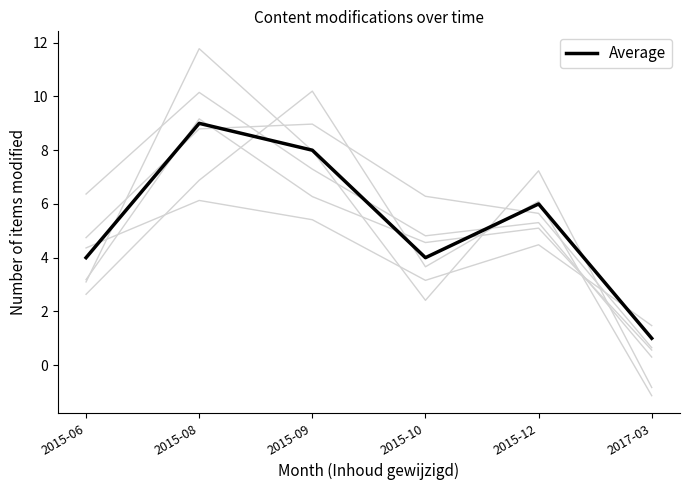

Reading right to left, transcribe all the data shown in this chart.

2017-03=1	2015-12=6	2015-10=4	2015-09=8	2015-08=9	2015-06=4